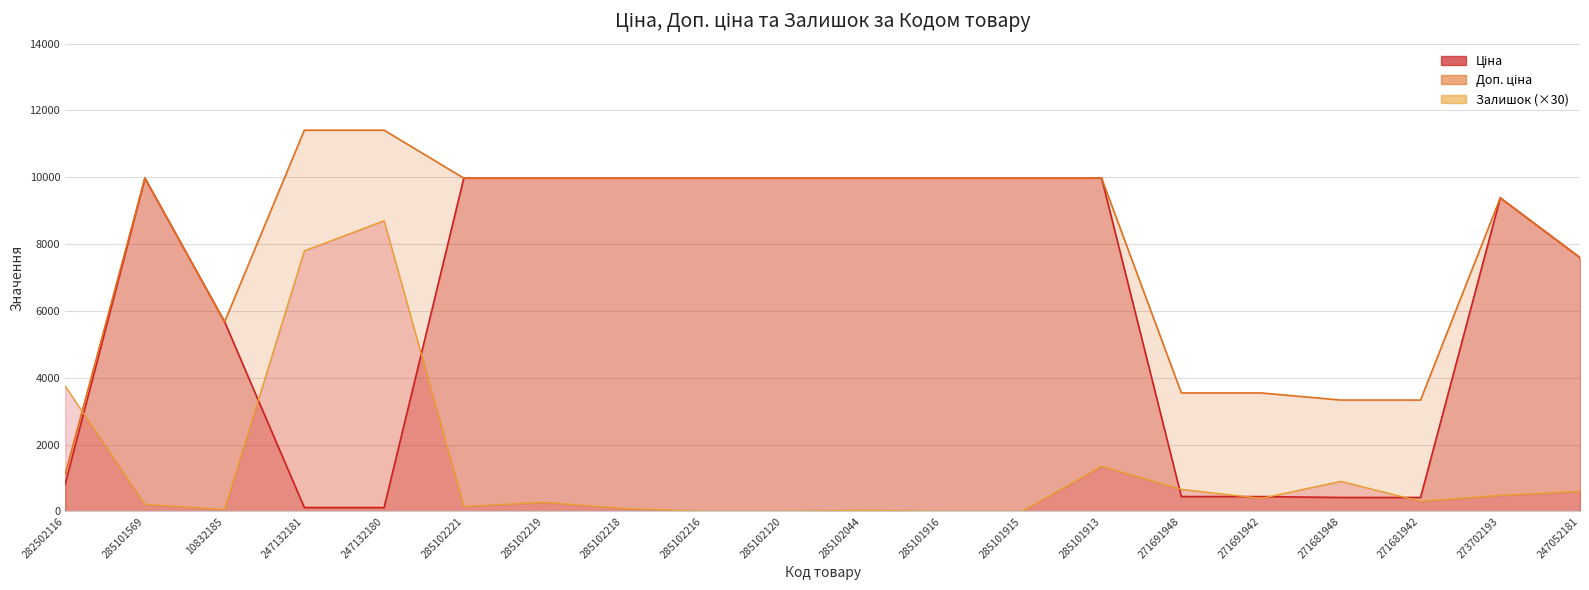

Is the value of Залишок at 247132180 greater than the value of Ціна at 285101913?

No